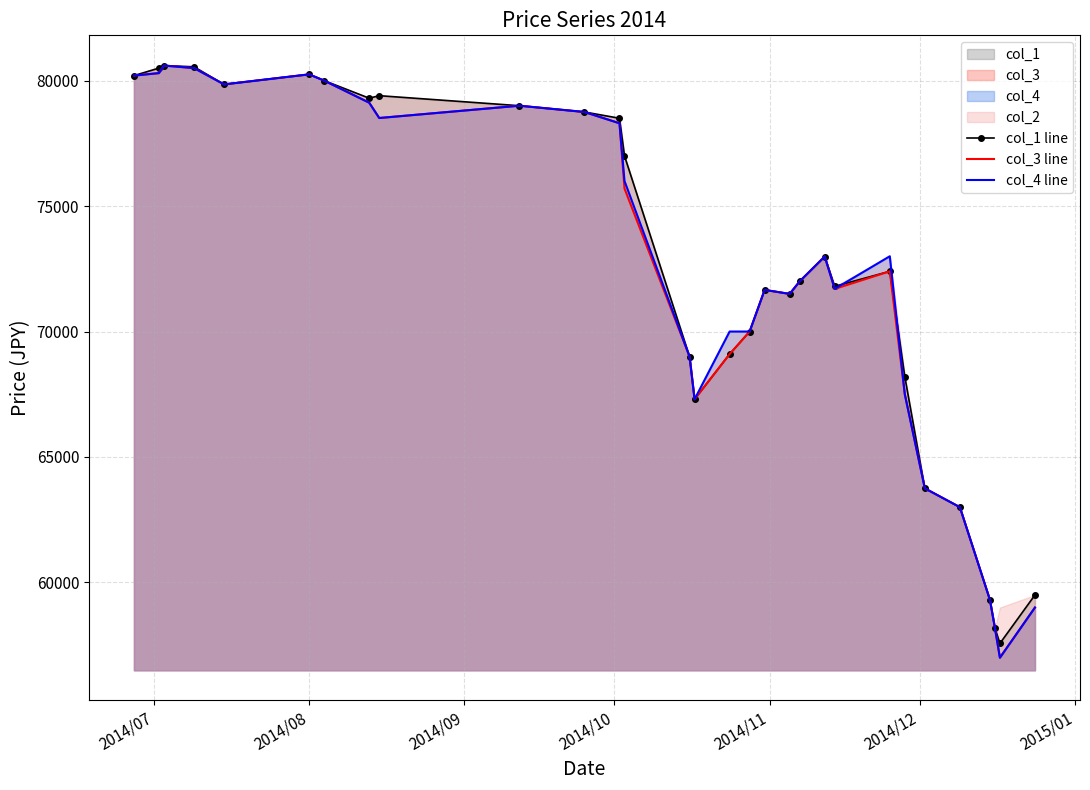

What is the difference between the second highest and second lowest values in the col_1 line series?

22360